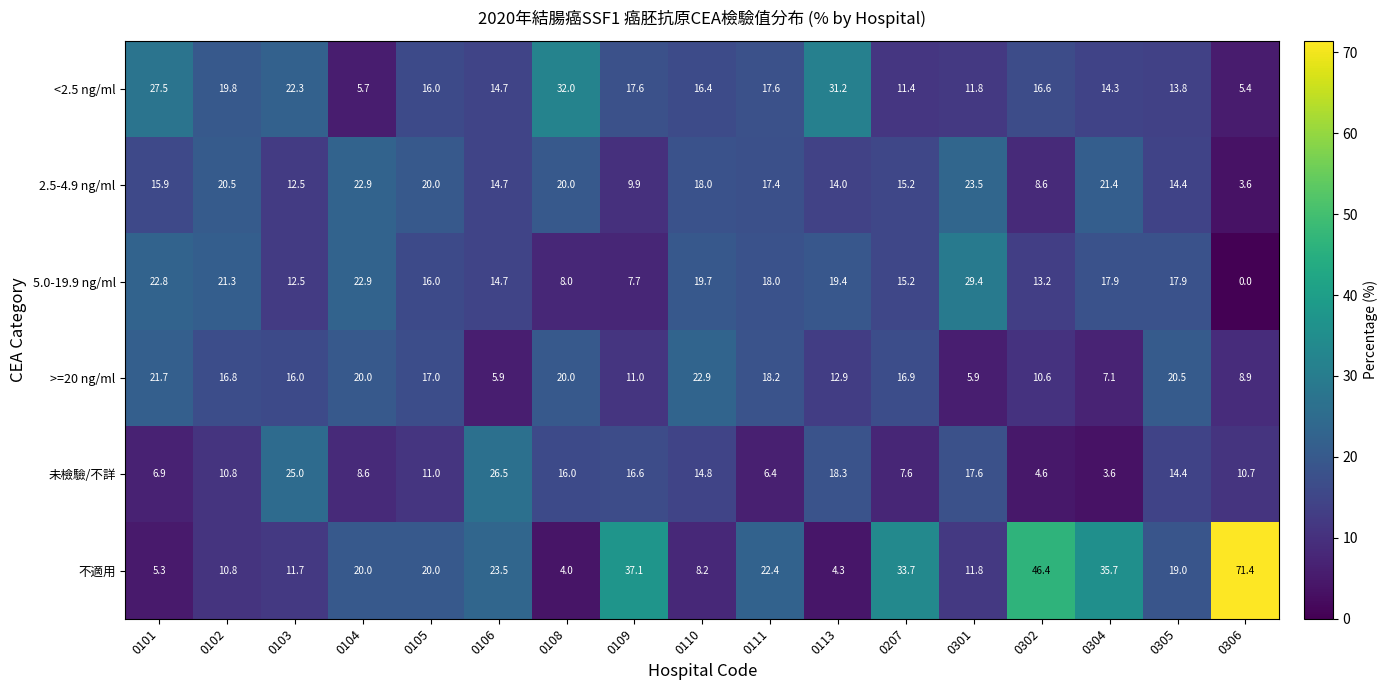

What is the sum of the 不適用 values at 0304 and 0103?

47.4